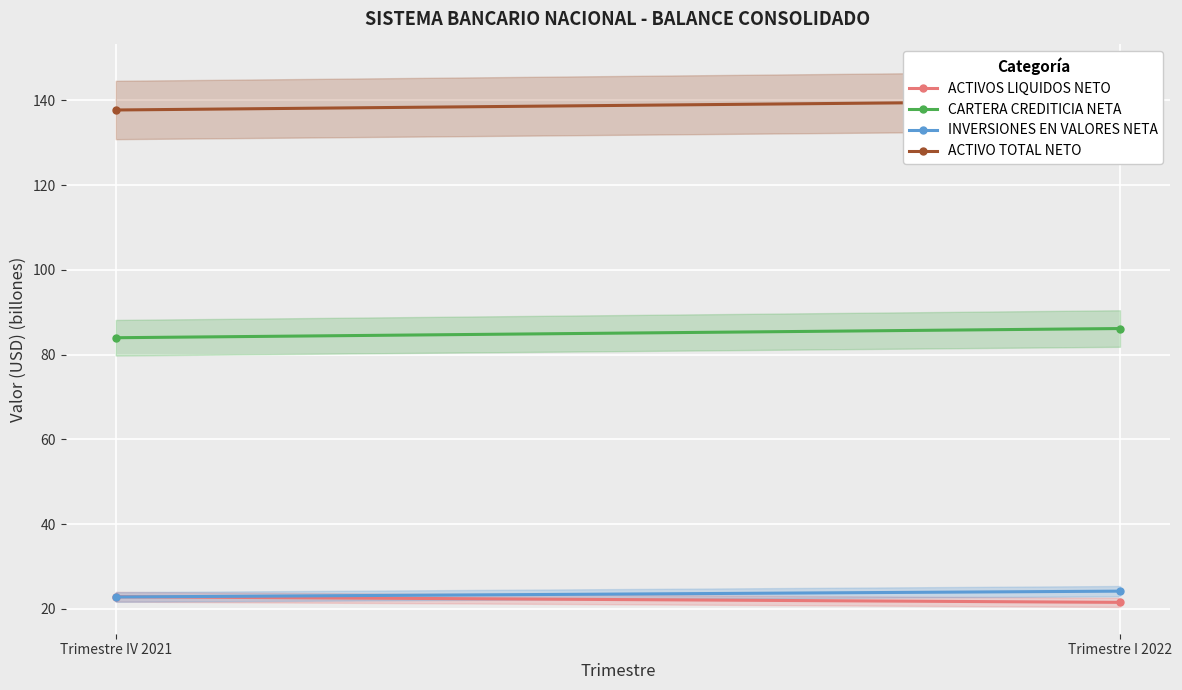

What is the sum of the ACTIVOS LIQUIDOS NETO values at Trimestre I 2022 and Trimestre IV 2021?

44.4